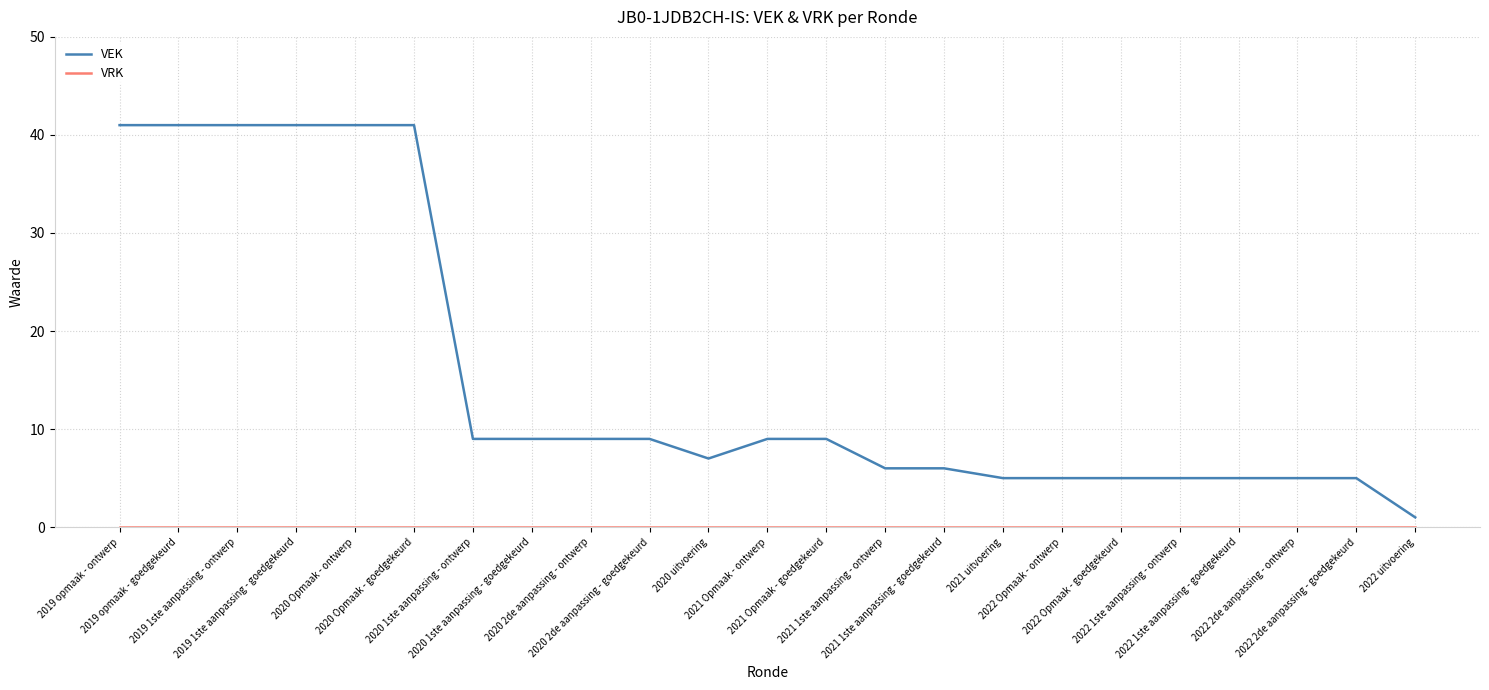

What is the average value of the VEK series?

15